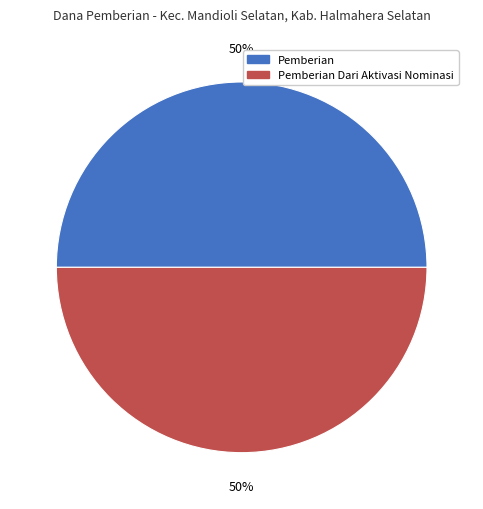

To the nearest percent, what percentage of the pie is Pemberian Dari Aktivasi Nominasi?

50%